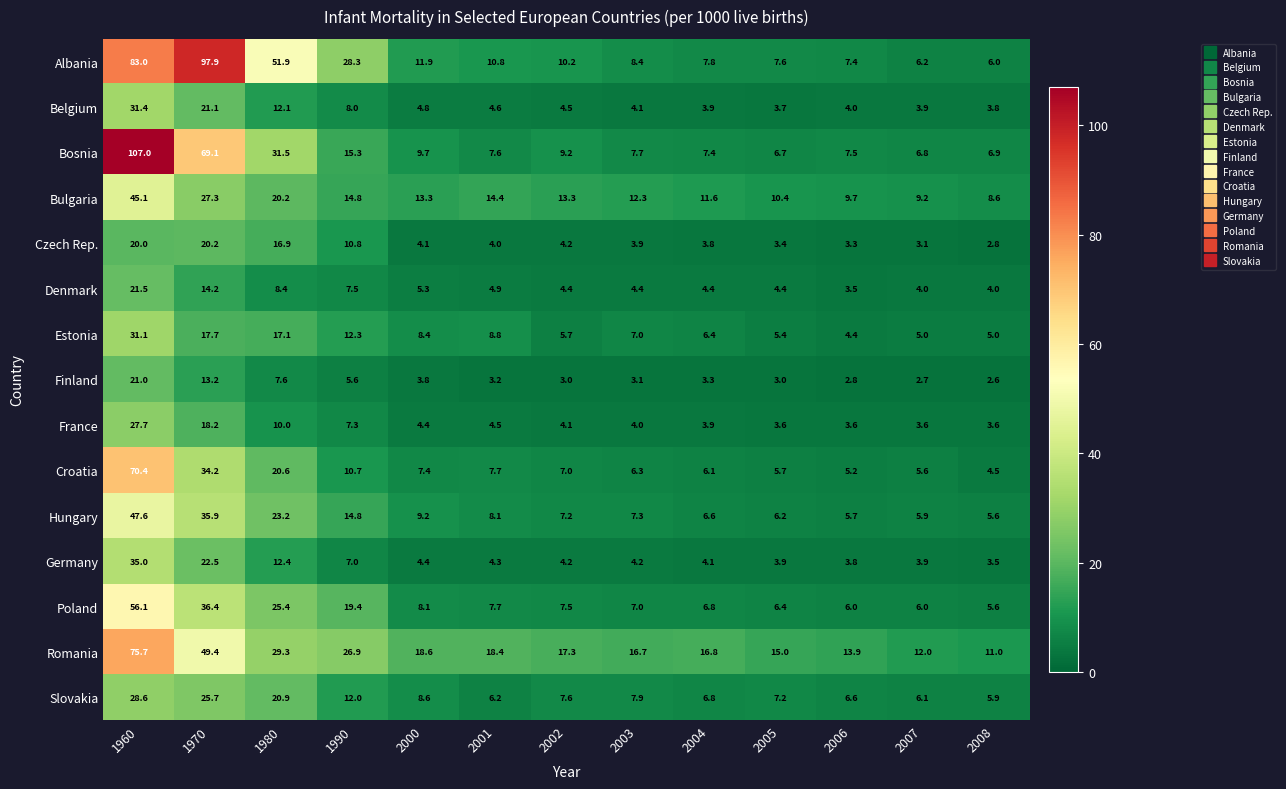

How many values in the Czech Rep. series are below 4?

6